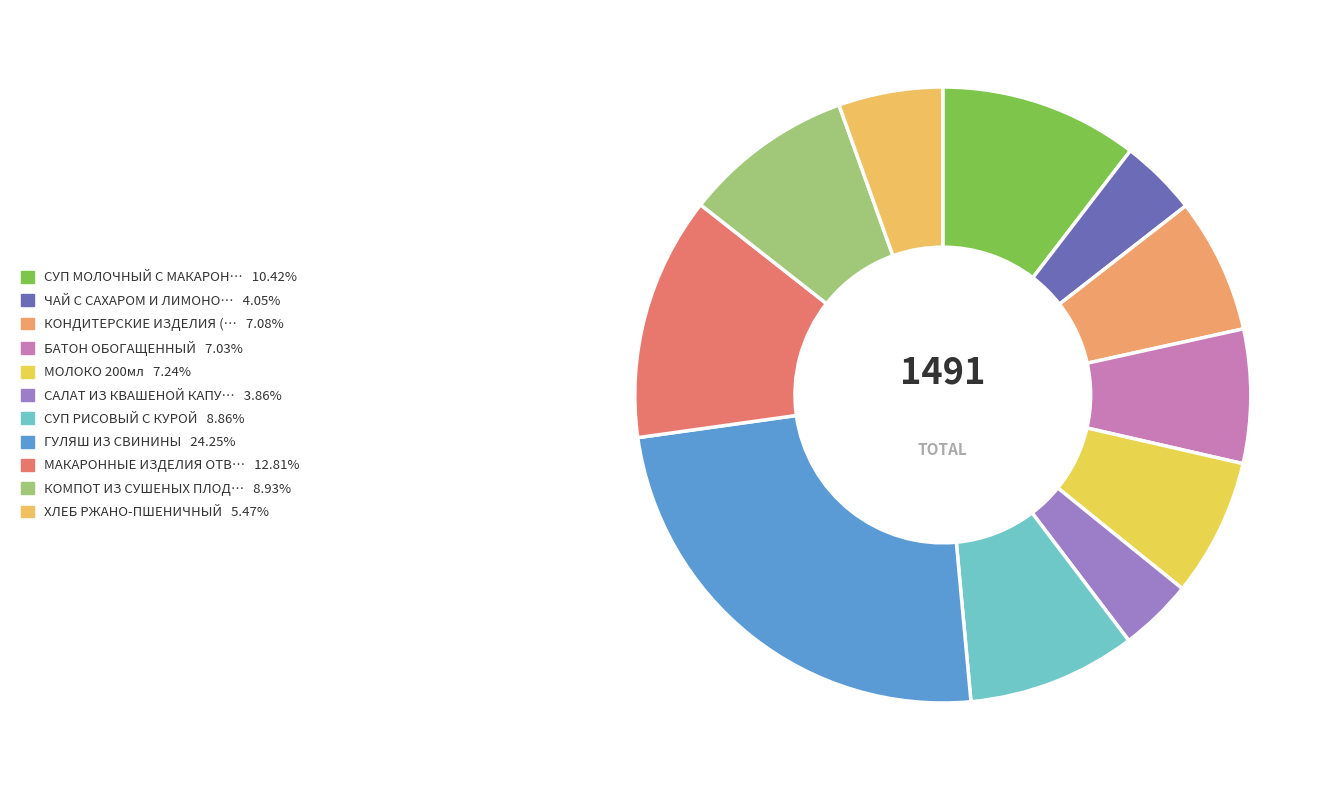

How many slices are in this pie chart?

11